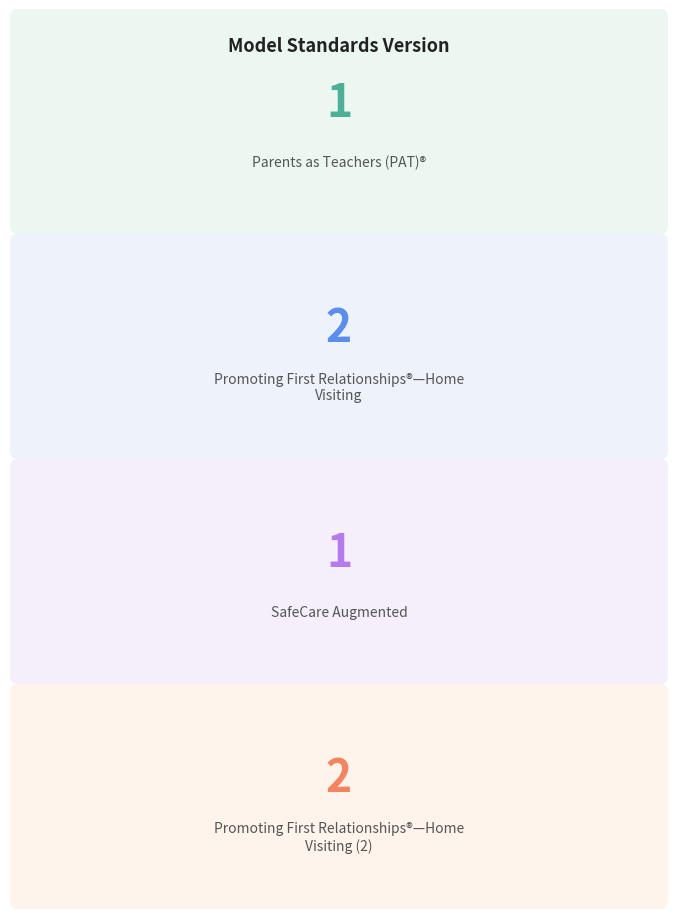

Reading left to right, what are all the values shown in this chart?

Parents as Teachers (PAT)®=1	Promoting First Relationships®—Home Visiting=2	SafeCare Augmented=1	Promoting First Relationships®—Home Visiting (2)=2